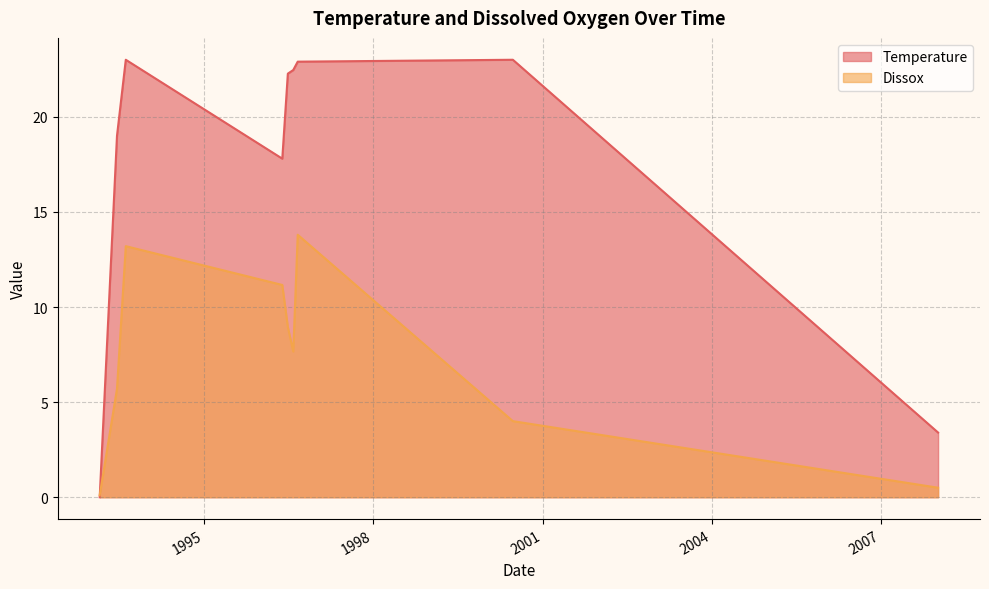

Reading left to right, list all the values displayed in this chart.

Temperature: 0.0	19.0	23.0	17.8	22.3	22.5	22.9	23.0	3.4
Dissox: 0.1	5.7	13.2	11.2	8.9	7.7	13.8	4.0	0.5